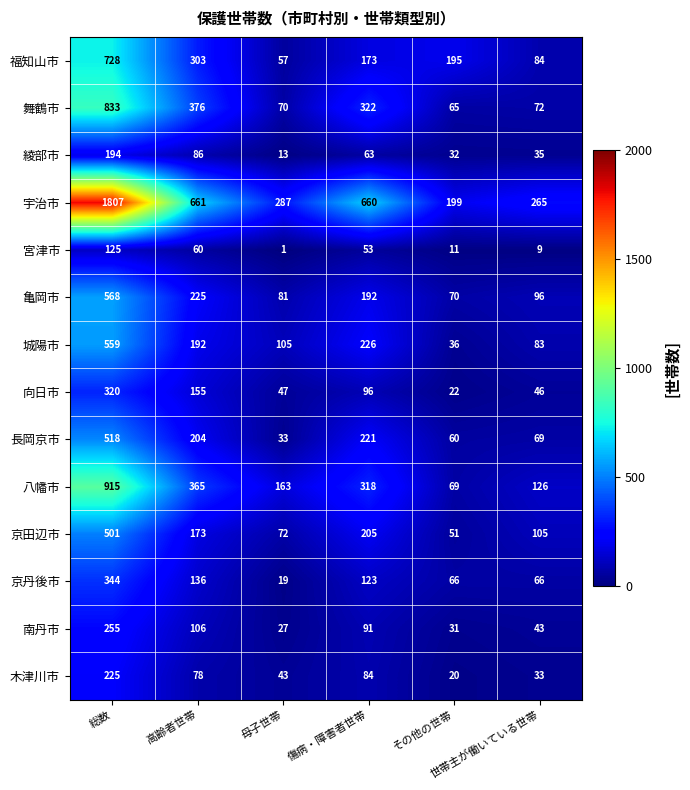

What is the sum of all 舞鶴市 values?

1738